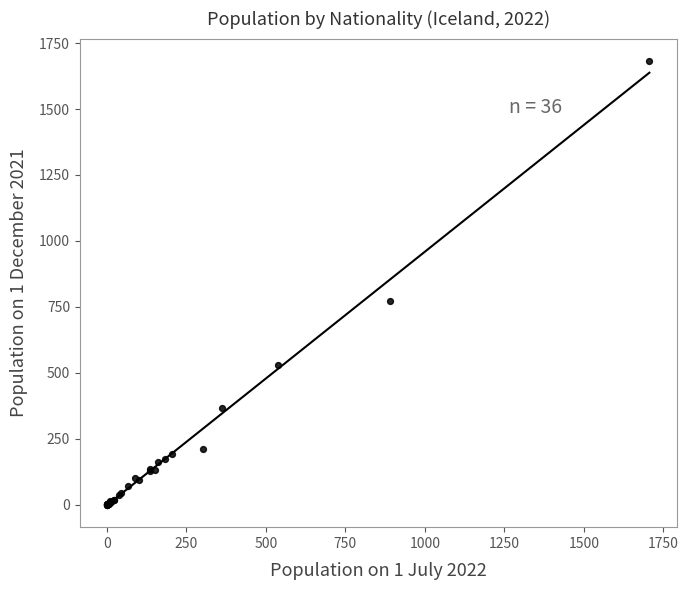

What Y value in the scatter plot is closest to 841?

772